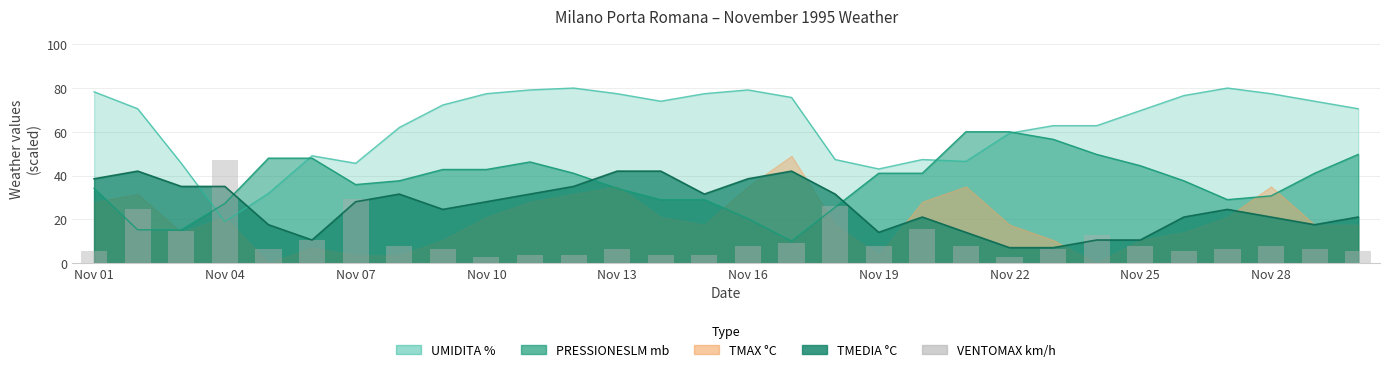

What is the minimum value shown in the chart?

2.8